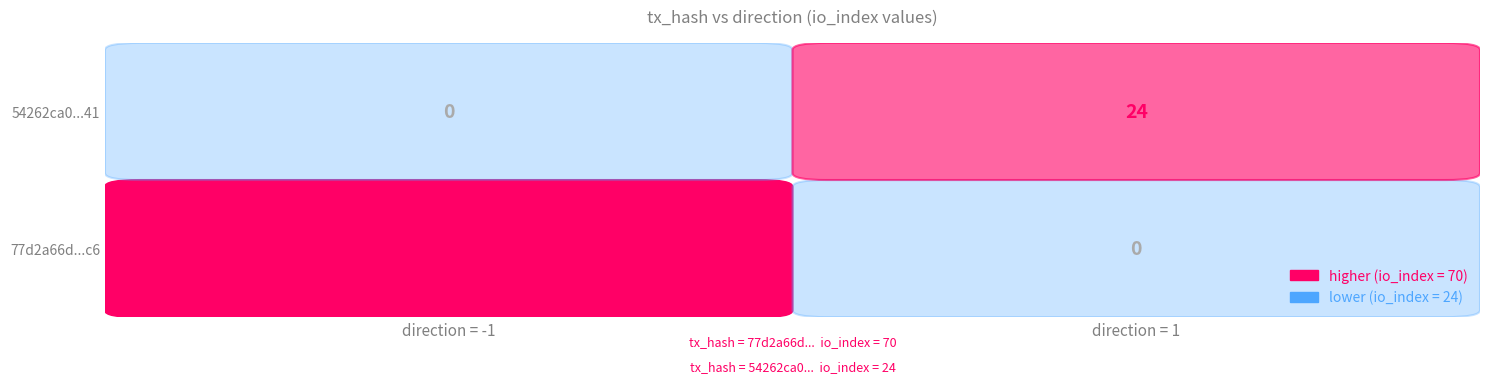

What is the spread (max minus min) of values at direction?

2